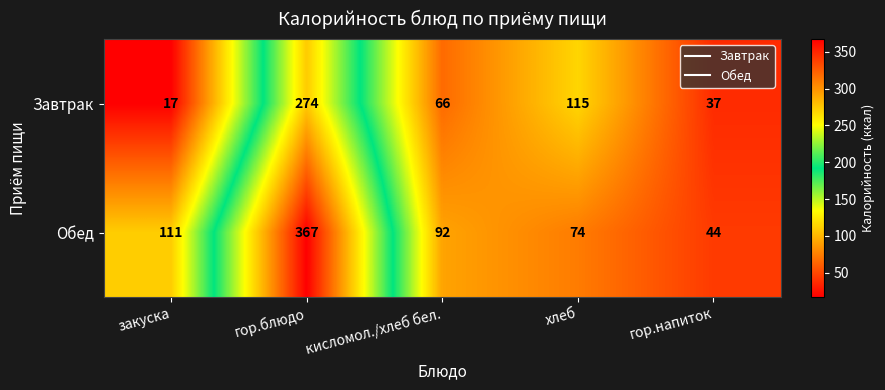

Reading right to left, extract all data points from this chart.

Завтрак: 37	115	66	274	17
Обед: 44	74	92	367	111